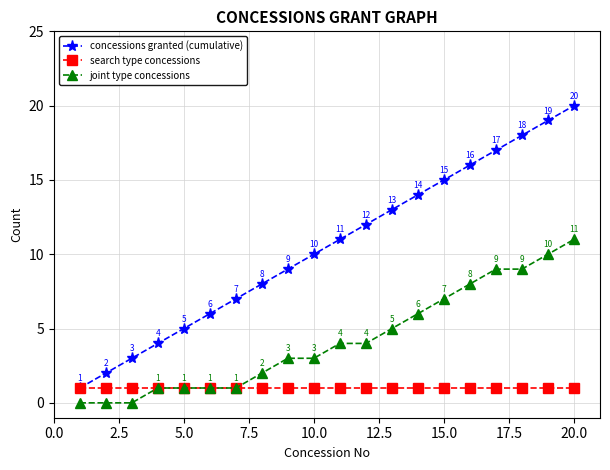

Which series has the largest total across all categories?

concessions granted (cumulative)